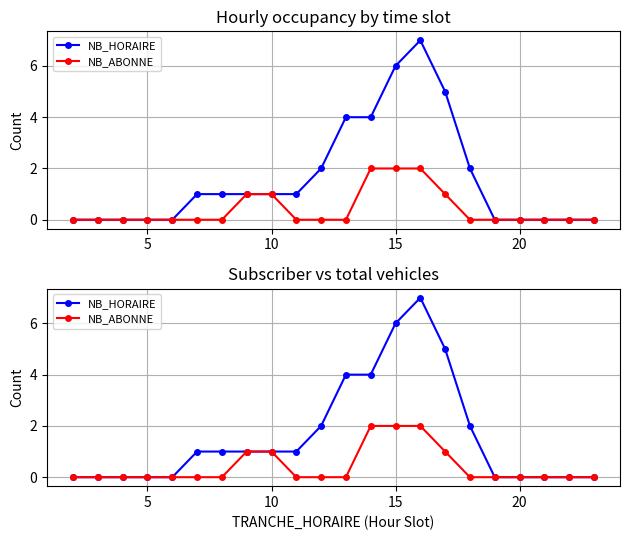

True or false: NB_ABONNE and NB_HORAIRE cross at least once.

False